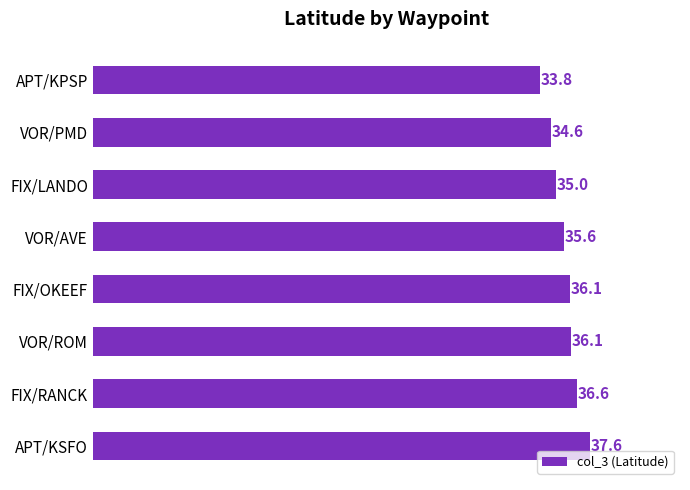

What is the minimum value shown in the chart?

33.8